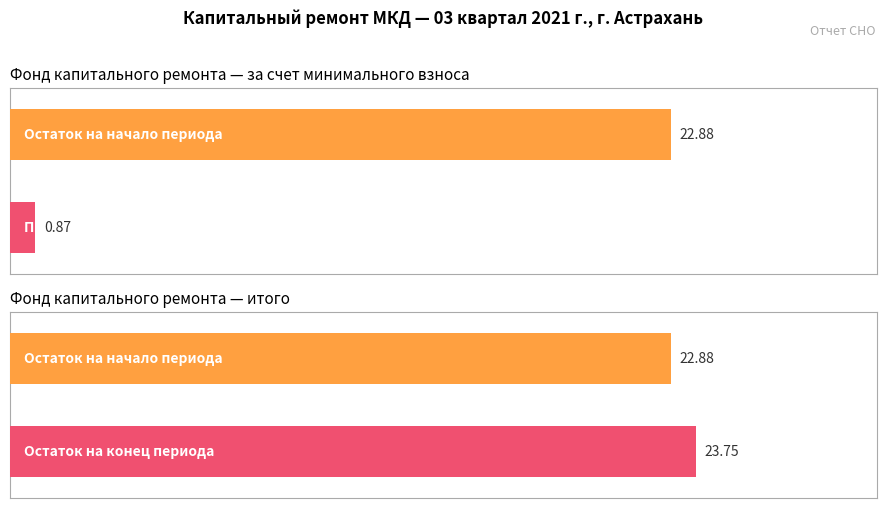

At how many categories does at least one series exceed 11?

2